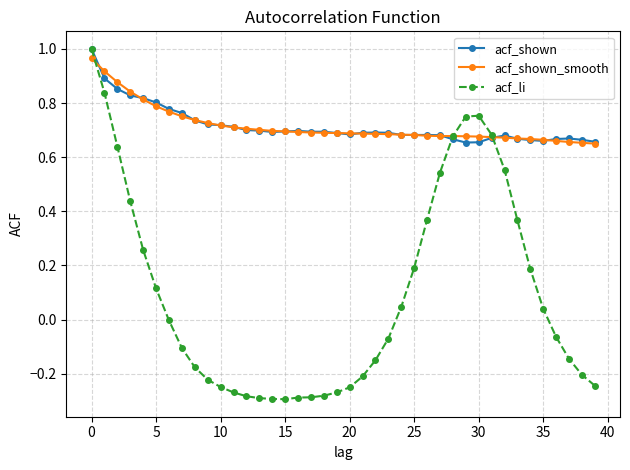

Which series has the widest spread of values?

acf_li